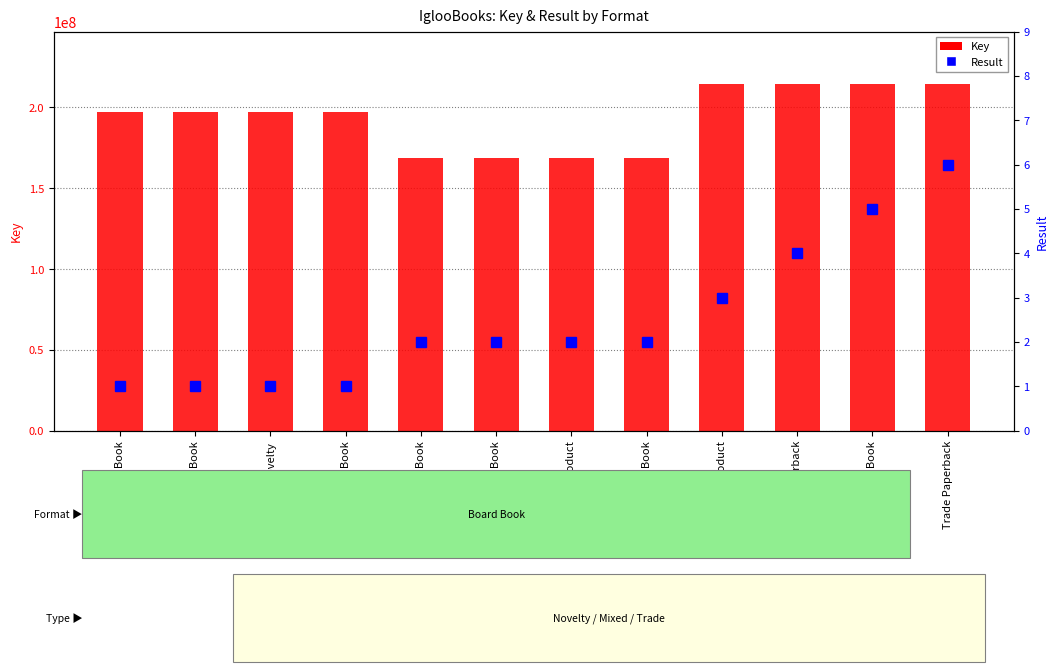

What is the maximum value shown in the chart?

214691044